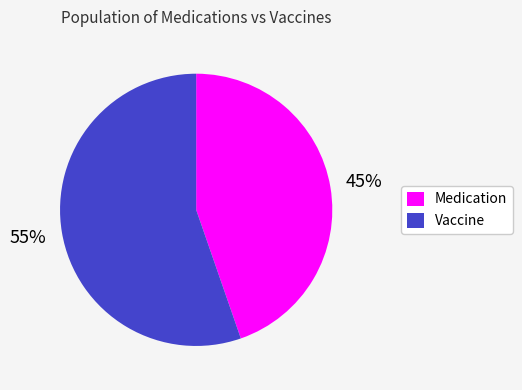

Do Vaccine and Medication together represent more than half of the pie?

Yes